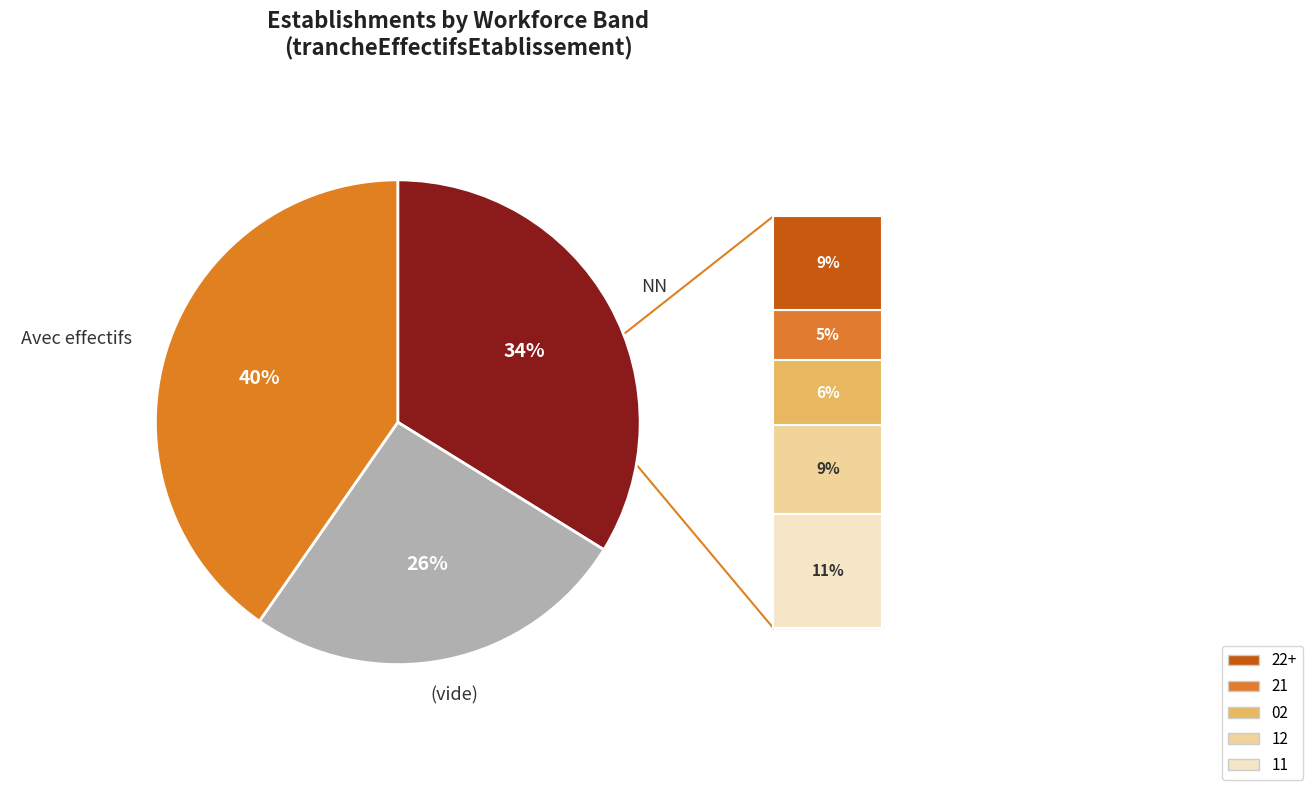

Does any single category account for the majority?

No